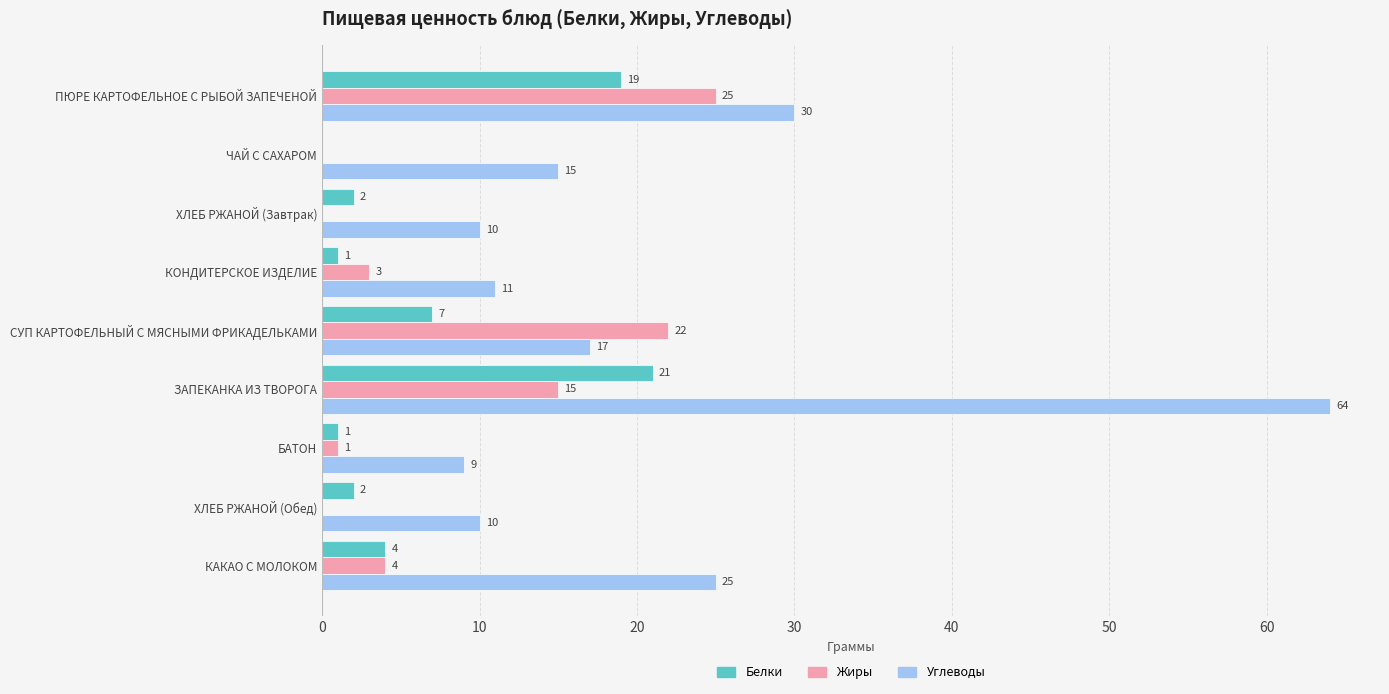

What is the sum of all Жиры values?

70